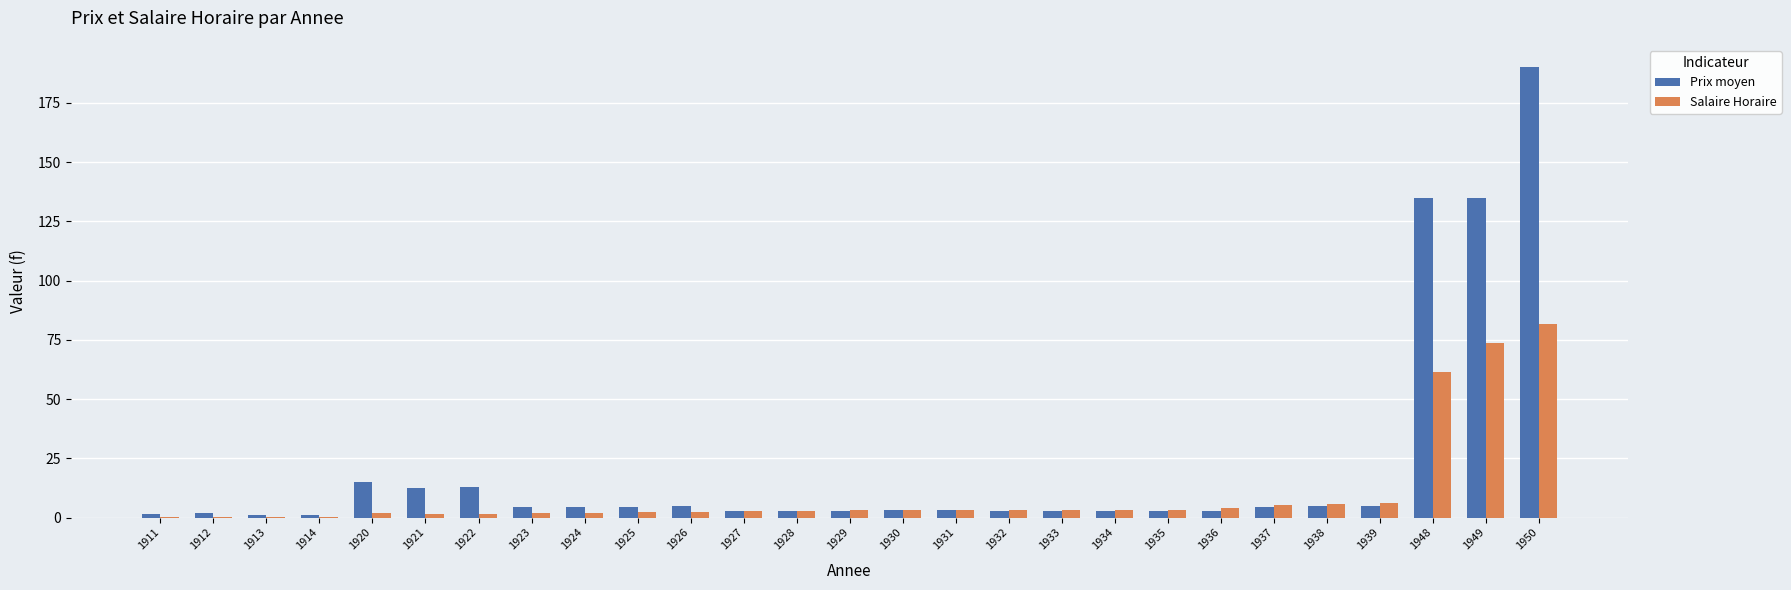

Is the value of Prix moyen at 1950 greater than the value of Salaire Horaire at 1931?

Yes